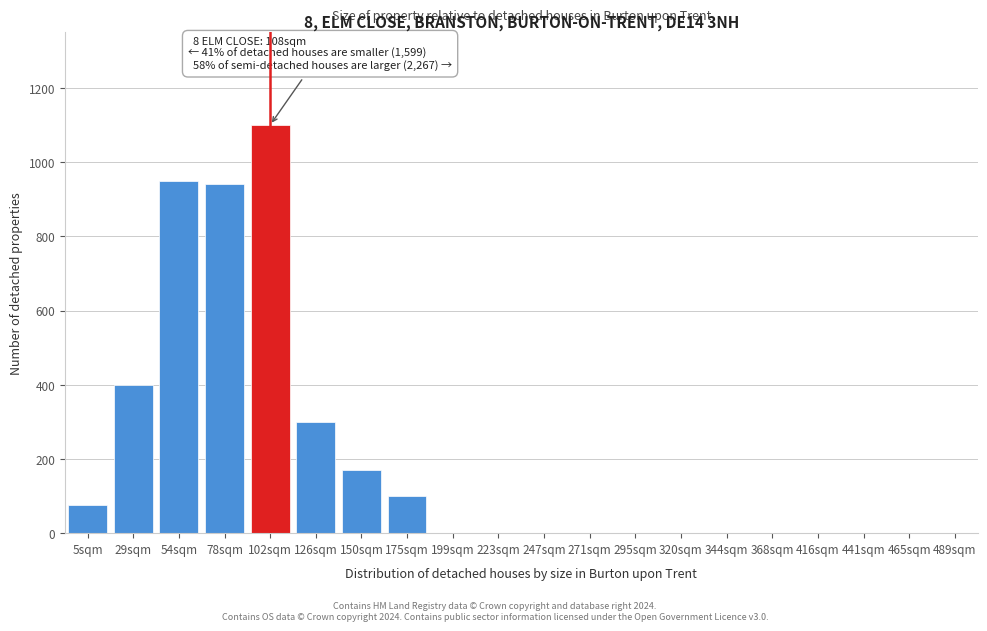

Reading left to right, transcribe all the data shown in this chart.

5sqm=75	29sqm=400	54sqm=950	78sqm=940	102sqm=1100	126sqm=300	150sqm=170	175sqm=100	199sqm=0	223sqm=0	247sqm=0	271sqm=0	295sqm=0	320sqm=0	344sqm=0	368sqm=0	416sqm=0	441sqm=0	465sqm=0	489sqm=0